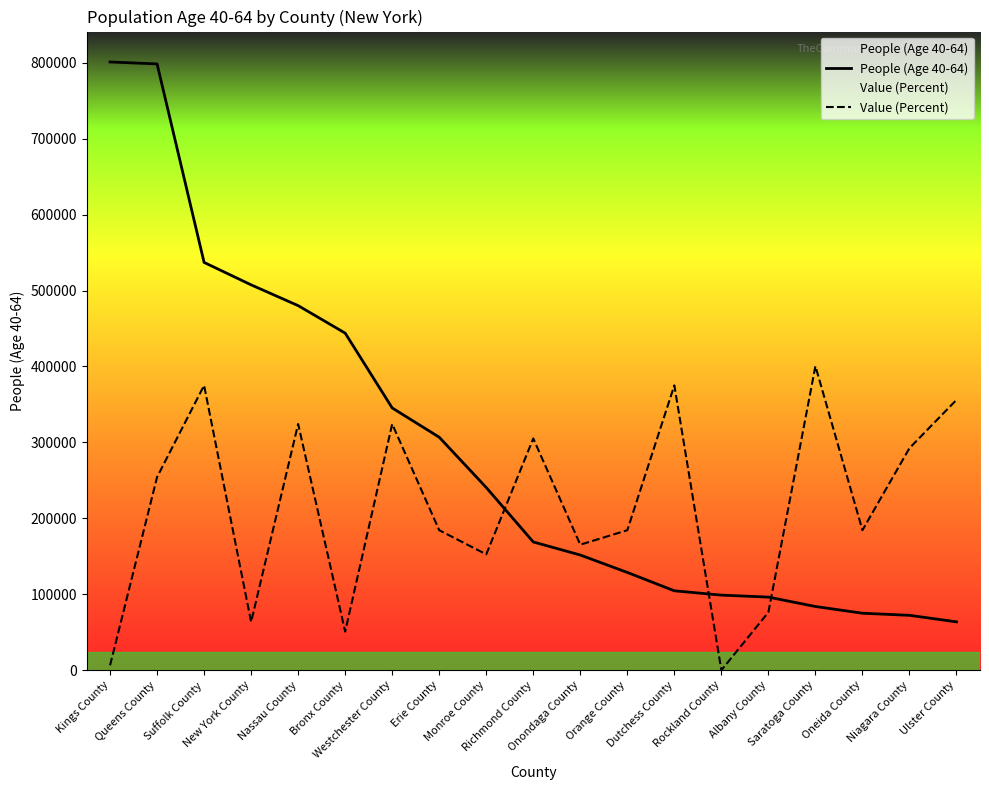

After their last crossing, which series has the higher values: Value (Percent) or People (Age 40-64)?

Value (Percent)